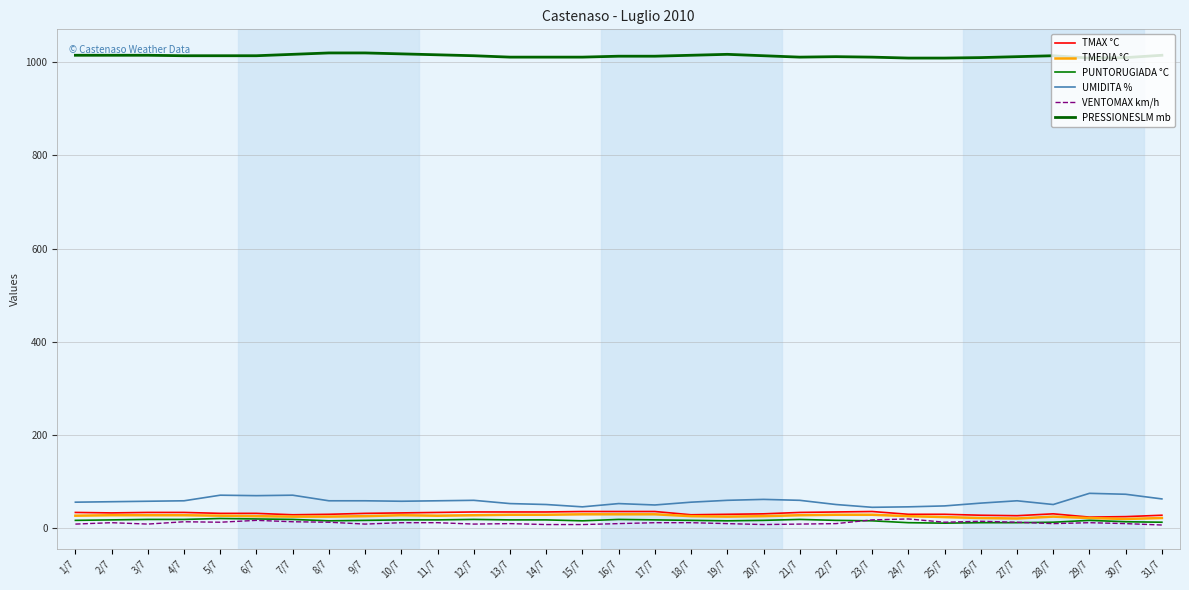

True or false: PRESSIONESLM mb and TMAX °C cross at least once.

False